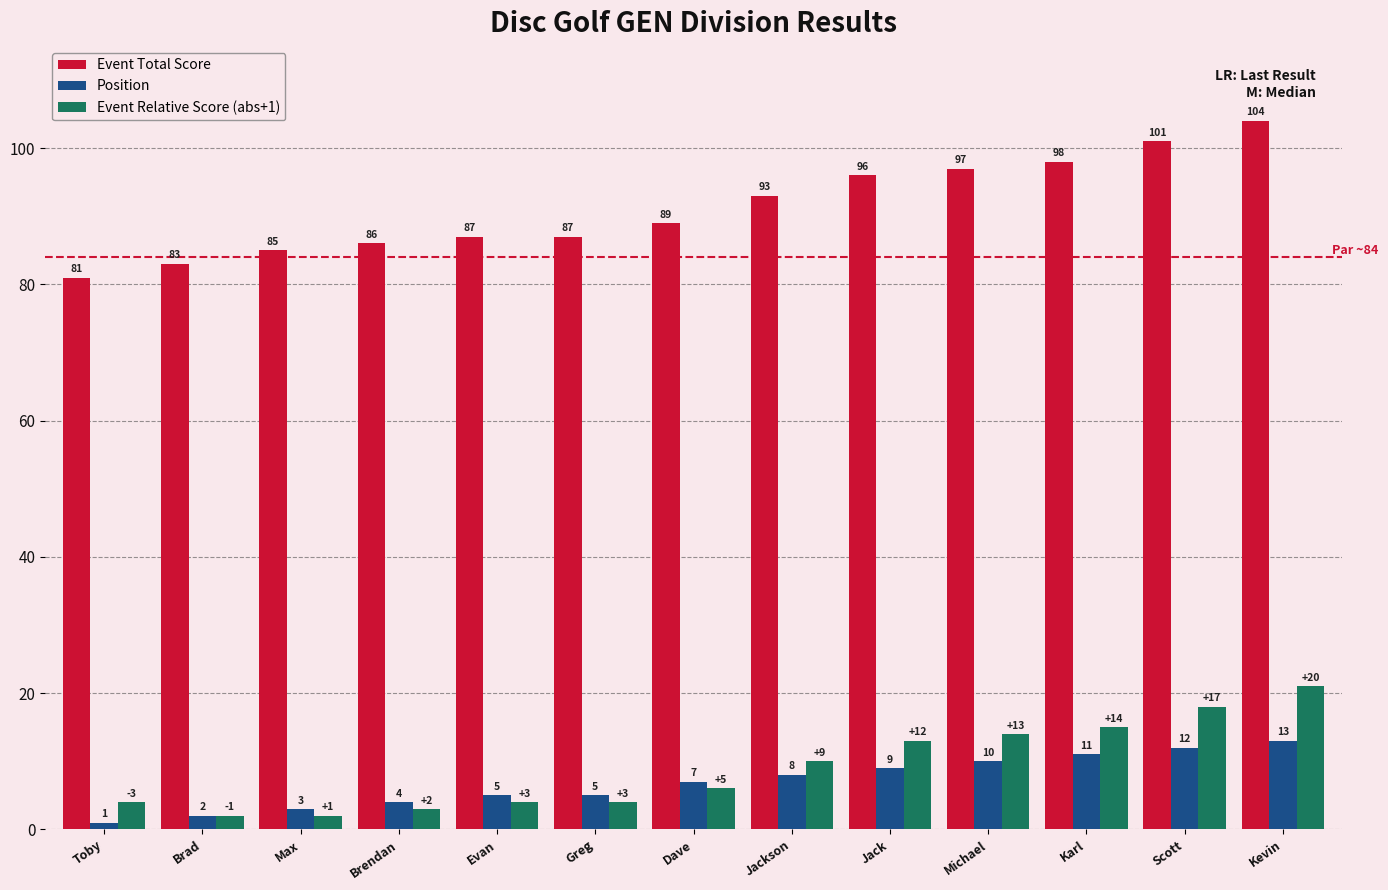

At which label is Event Total Score closest to 92?

Jackson